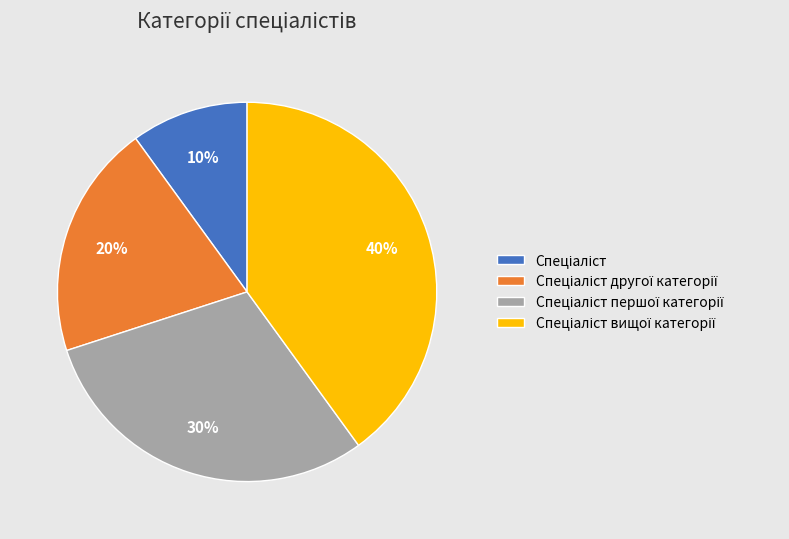

Does any single category account for the majority?

No